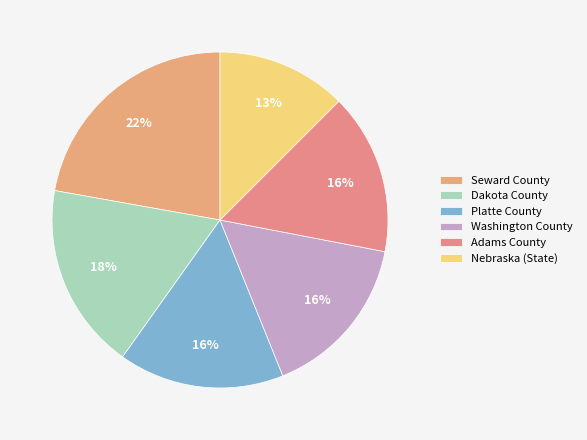

Which category has the smallest portion of the pie?

Nebraska (State)